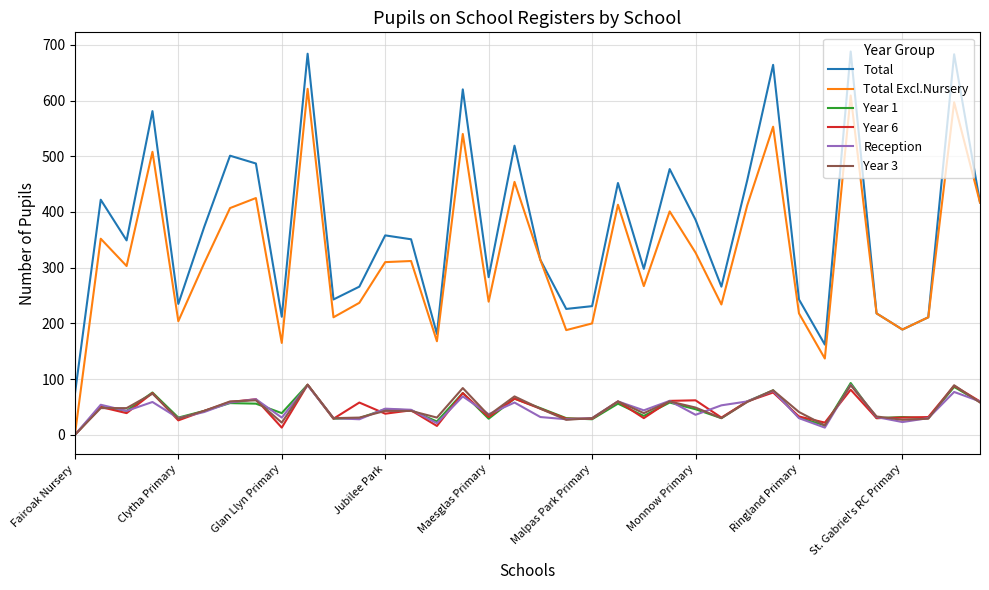

What is the highest value of the Total series?

688